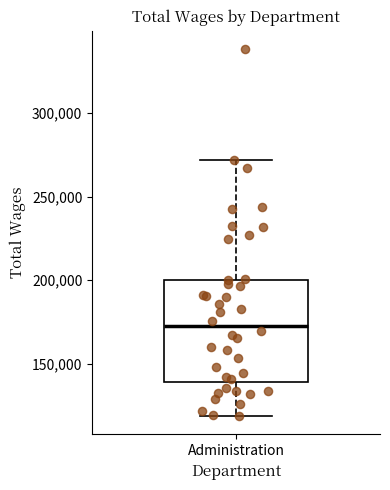

Where does the upper whisker of the box for Administration end on the y-axis? The values are not printed on the chart, so give them approximately, as read against the axis.

270000